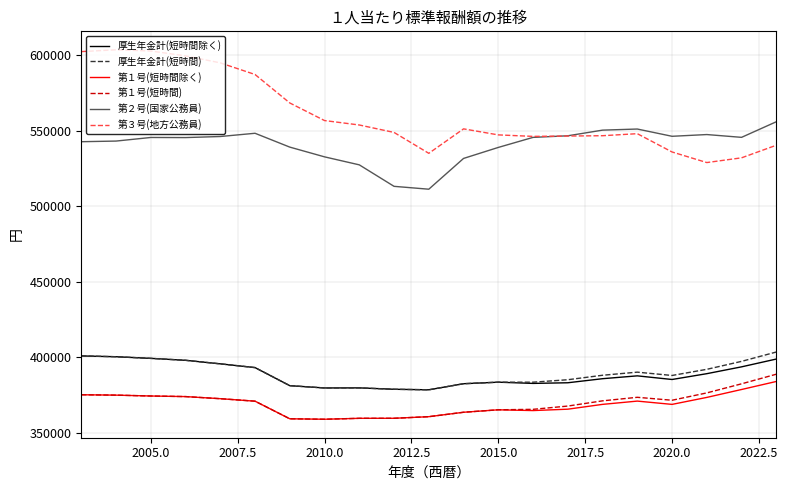

Which series has the largest total across all categories?

第３号(地方公務員)